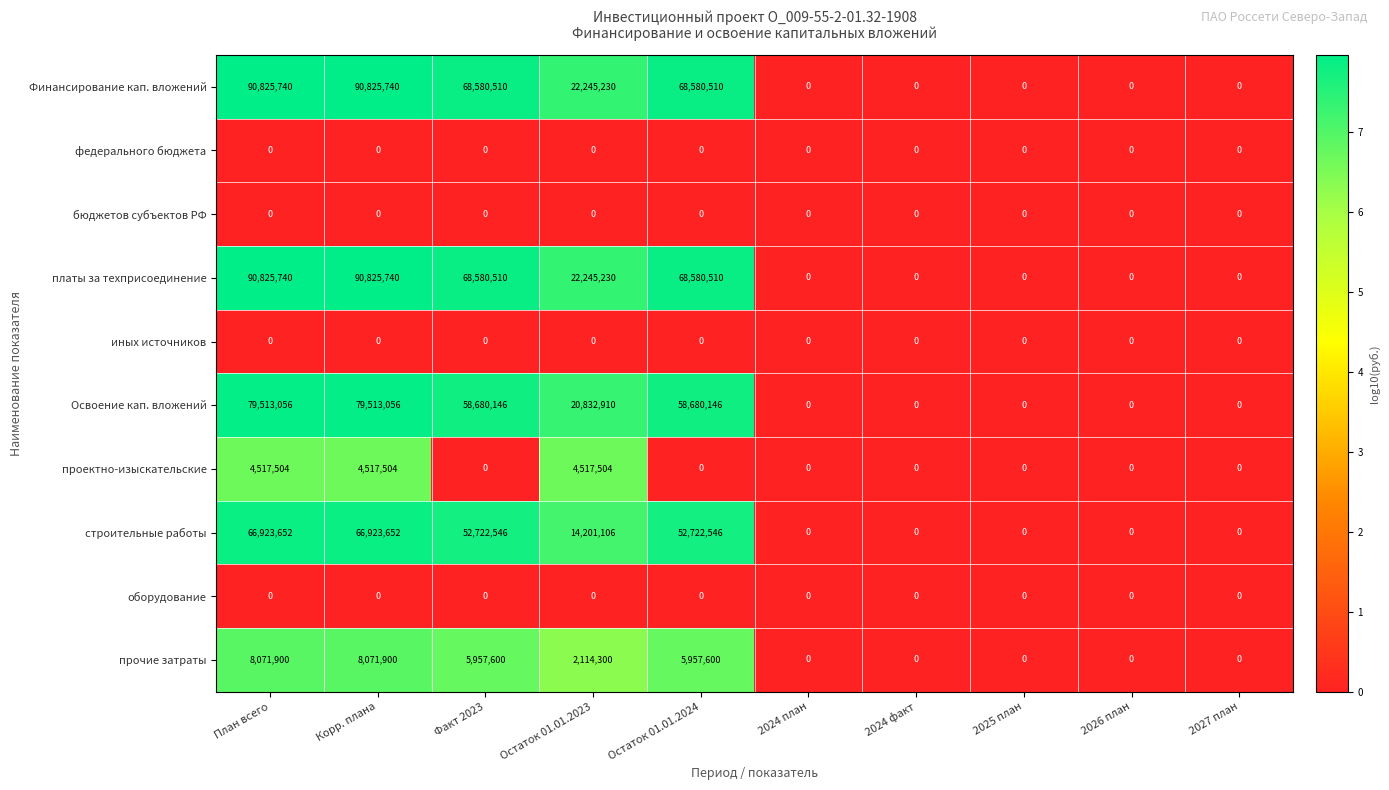

What is the difference between the платы за техприсоединение values at Корр. плана and Остаток 01.01.2023?

68580510